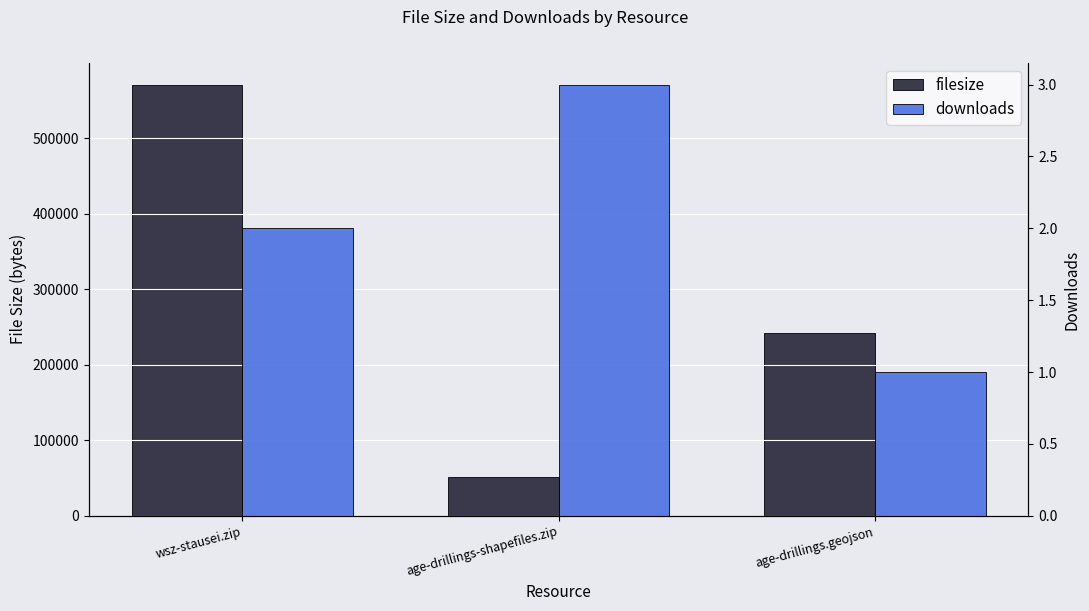

Reading left to right, list all the values displayed in this chart.

filesize: 570805	50843	242247
downloads: 2	3	1